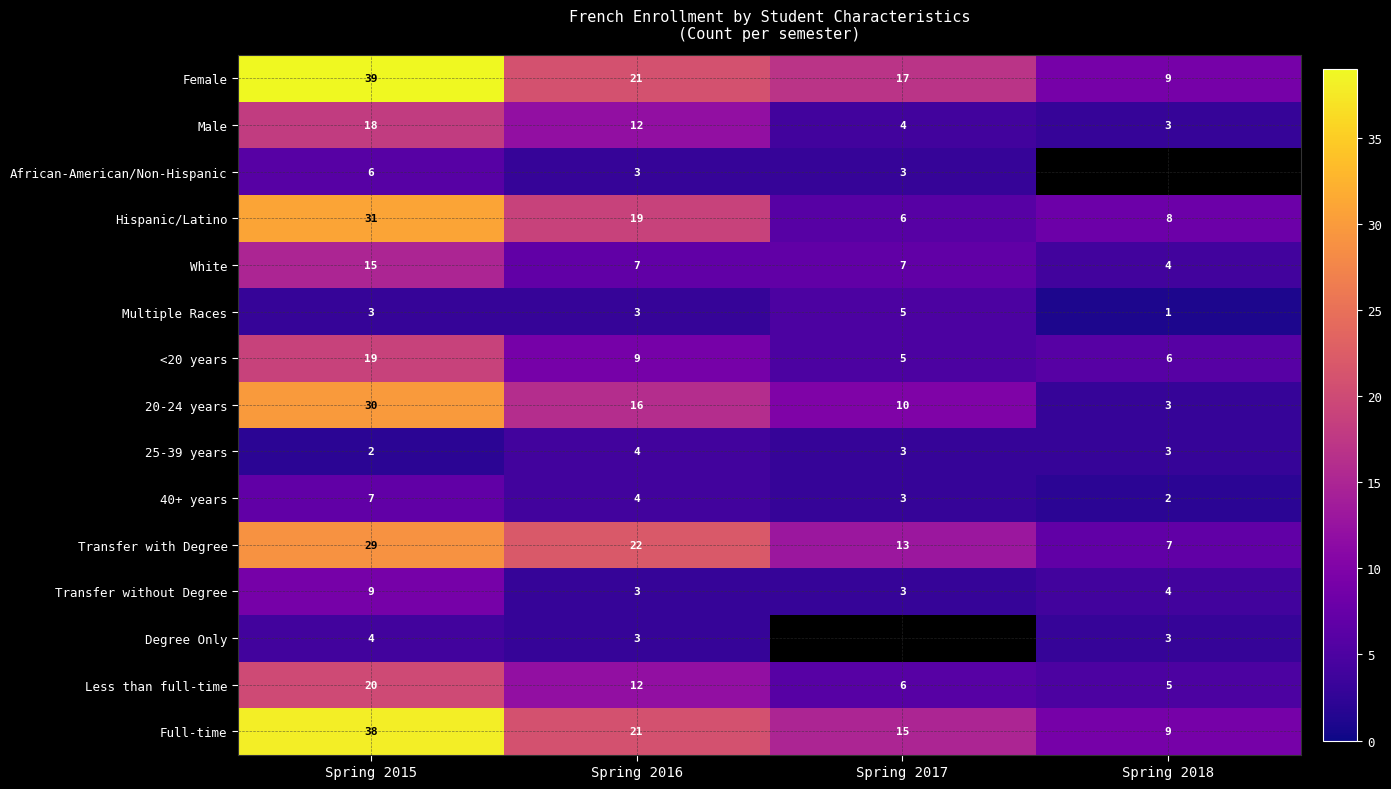

At which label does Hispanic/Latino first exceed 19?

Spring 2015